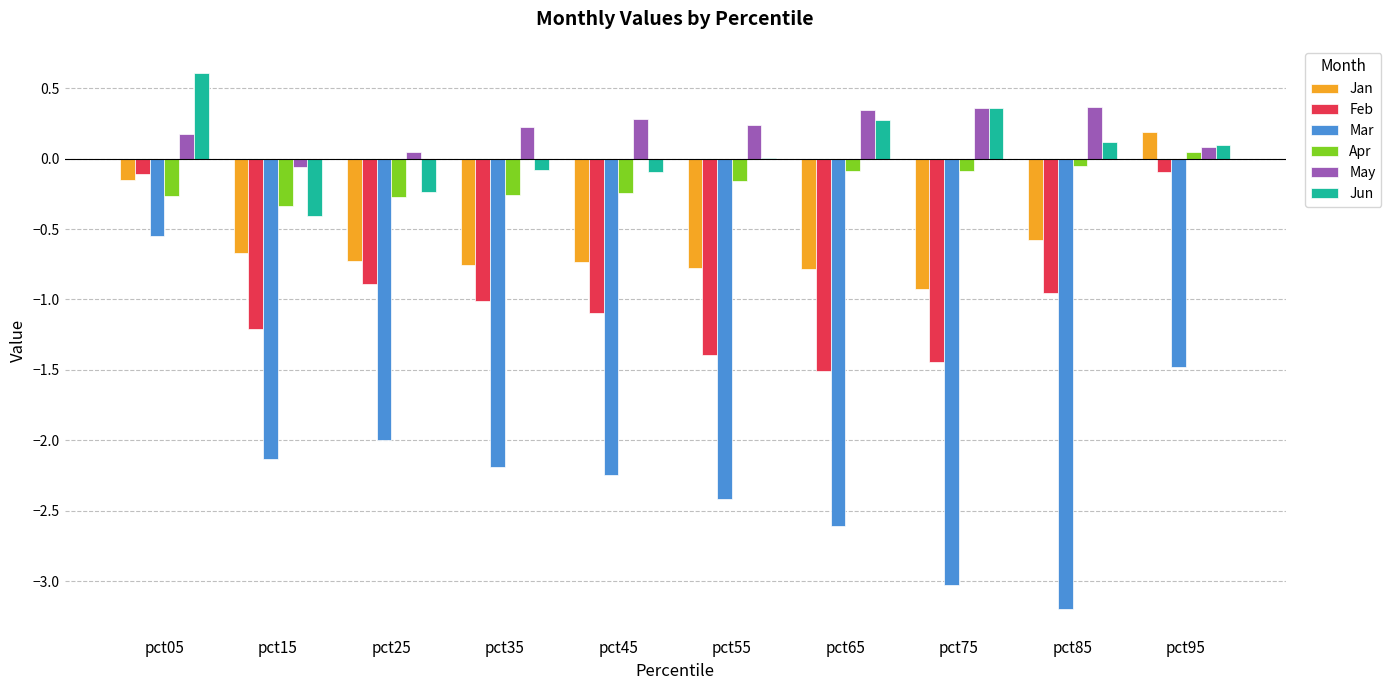

What is the sum of all Apr values?

-1.7